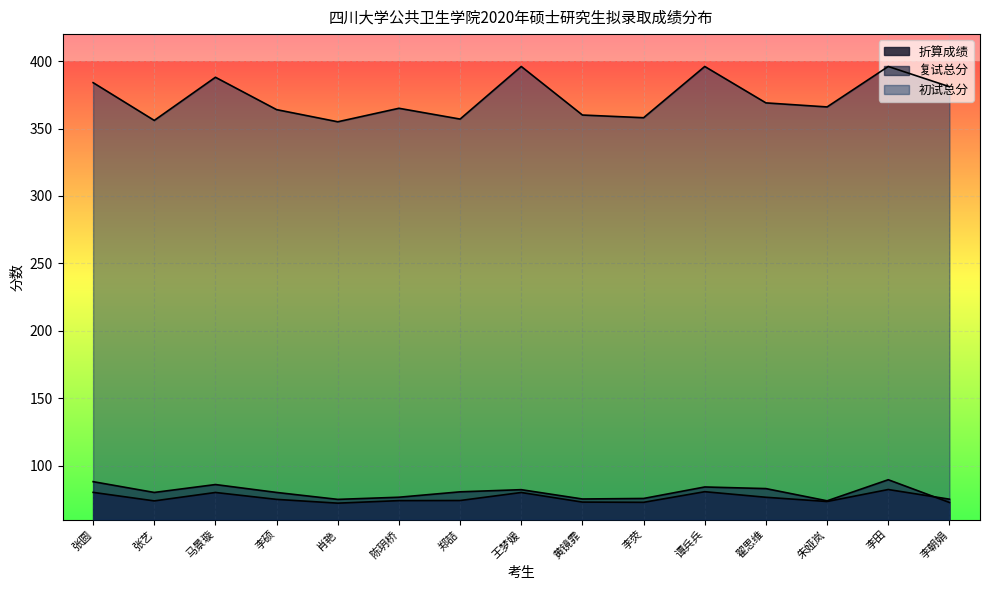

What is the value of the 折算成绩 point at the 5th from the left?

72.2